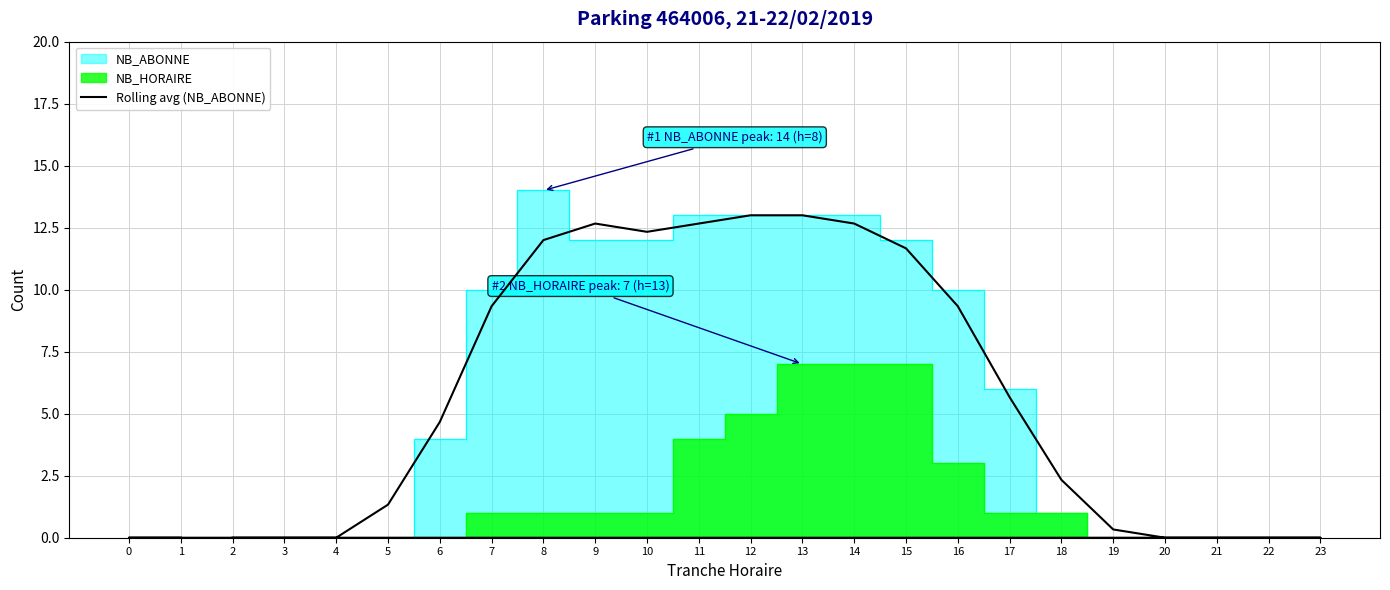

Between 3 and 20, which is larger?

3